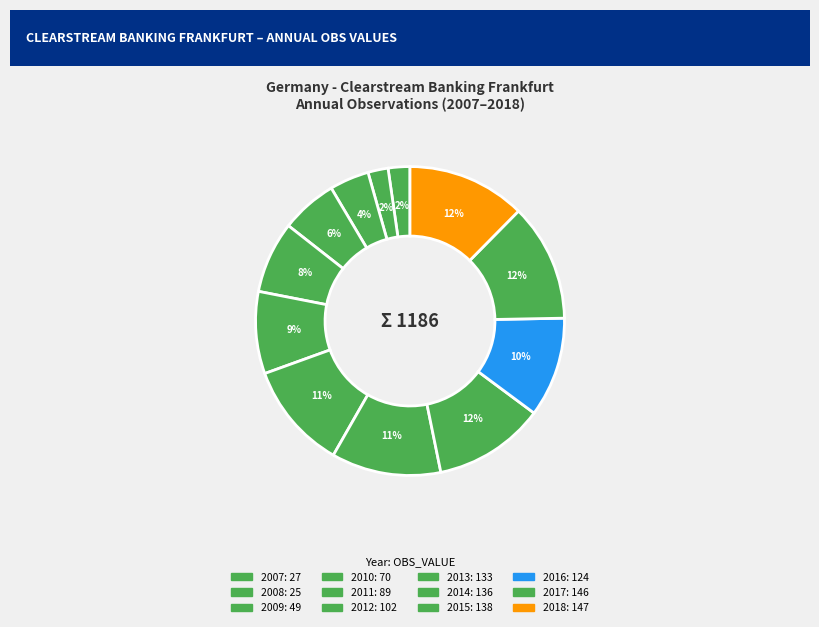

To the nearest percent, what is the combined percentage of 2010 and 2013?

17%